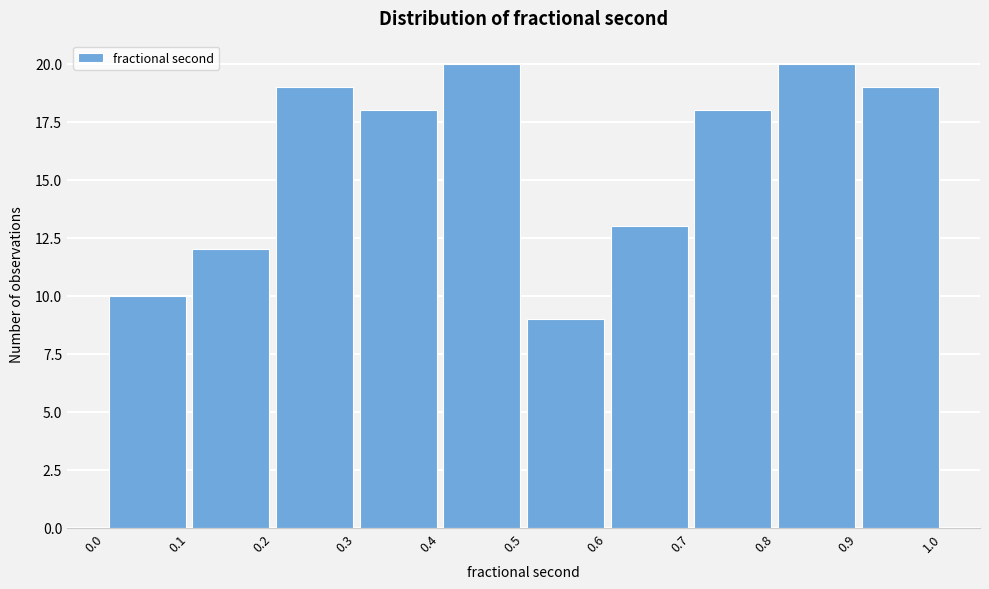

Reading left to right, transcribe this chart: for each bar, give the range it covers on the x-axis and its height. The values are not printed on the chart, so give them approximately, as read against the axis.

0.0 to 0.1: 10
0.1 to 0.2: 12
0.2 to 0.3: 19
0.3 to 0.4: 18
0.4 to 0.5: 20
0.5 to 0.6: 9
0.6 to 0.7: 13
0.7 to 0.8: 18
0.8 to 0.9: 20
0.9 to 1.0: 19